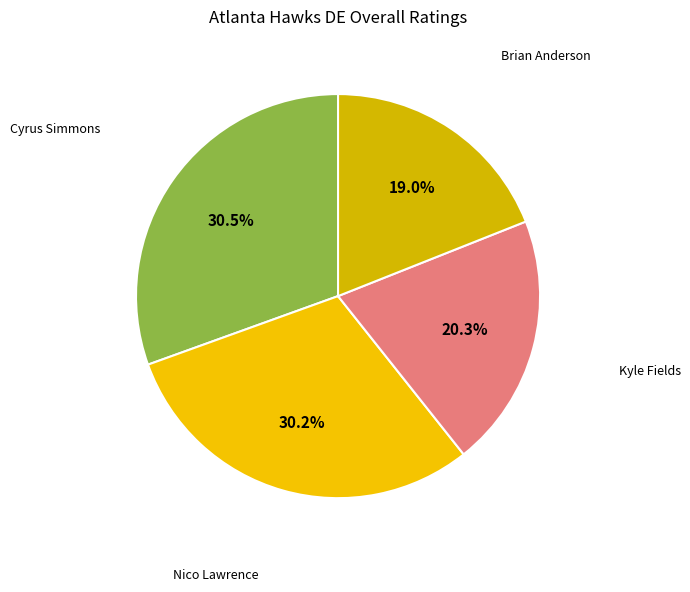

Which slice is the smallest?

Brian Anderson